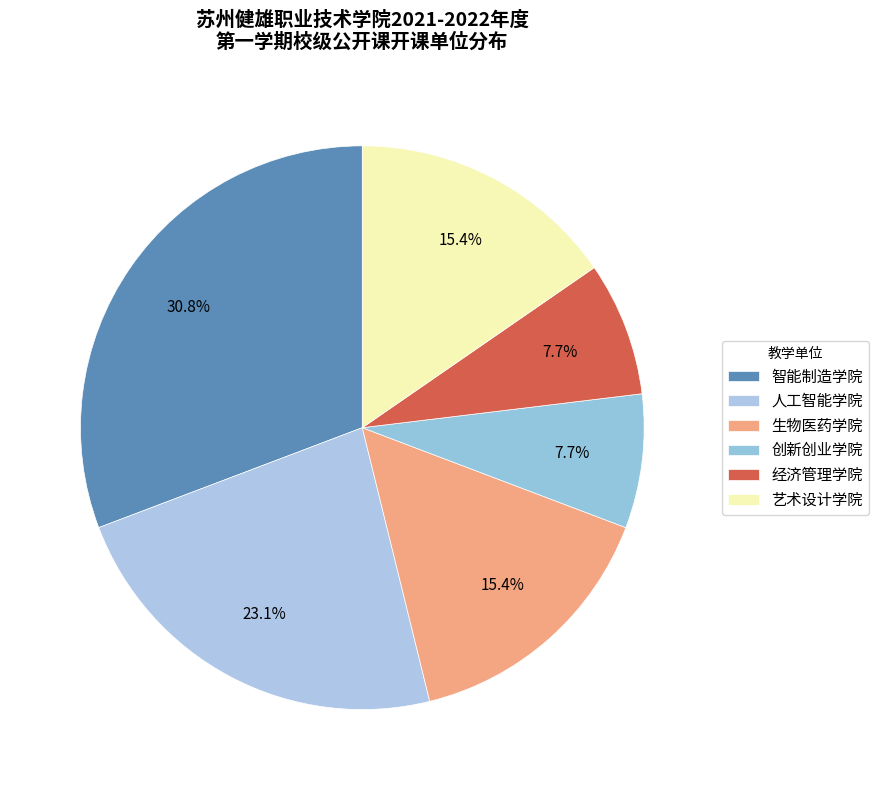

The 生物医药学院 slice represents 2% of the pie. True or false?

False